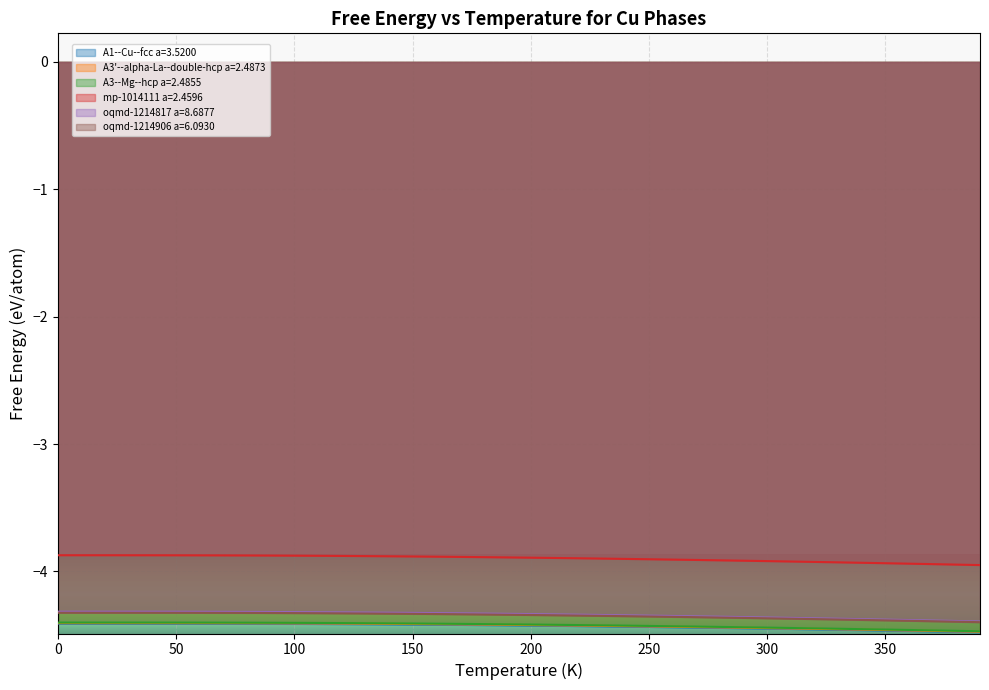

Is it true that A3--Mg--hcp a=2.4855 equals -6.9 at 230?

False